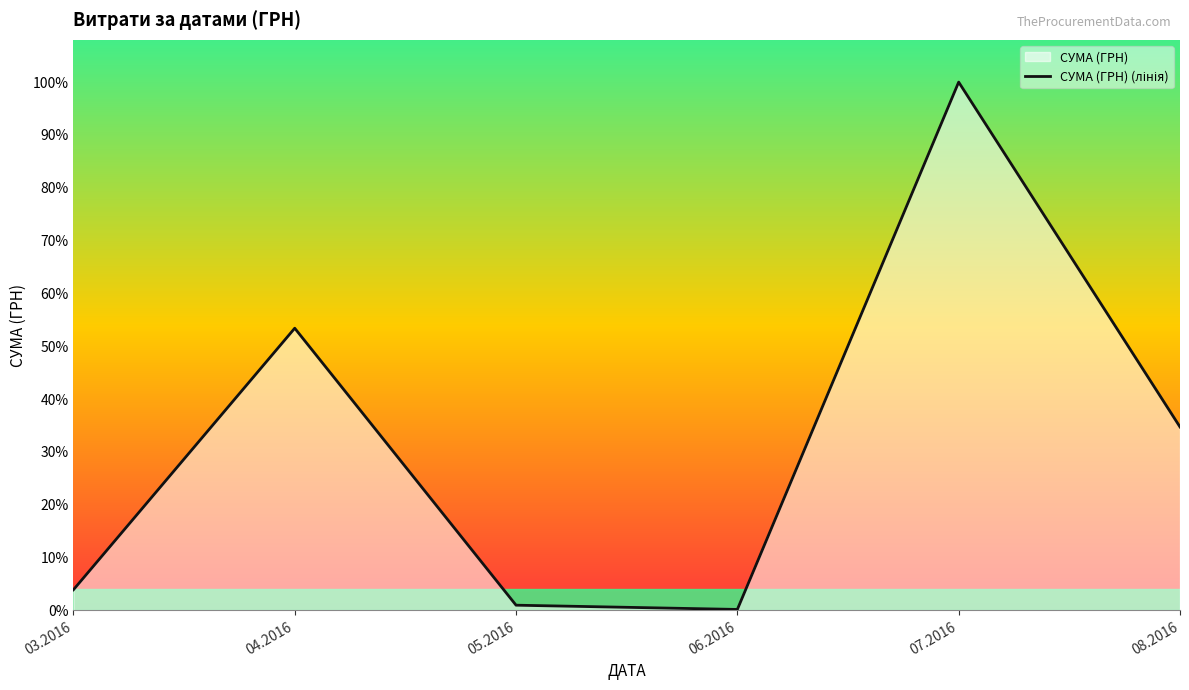

What is the approximate value at 06.2016?

600.0